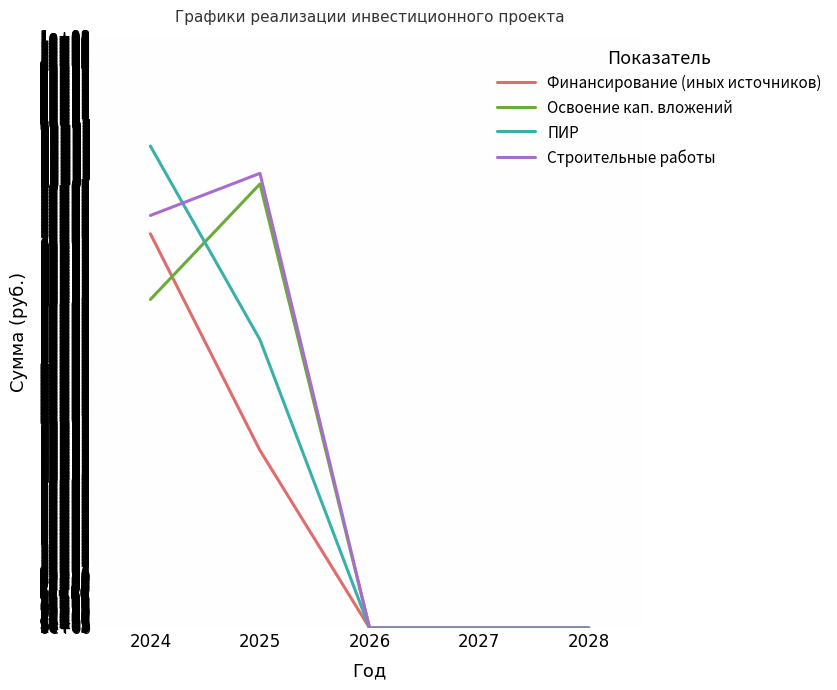

What is the highest value of the Строительные работы series?

76789055